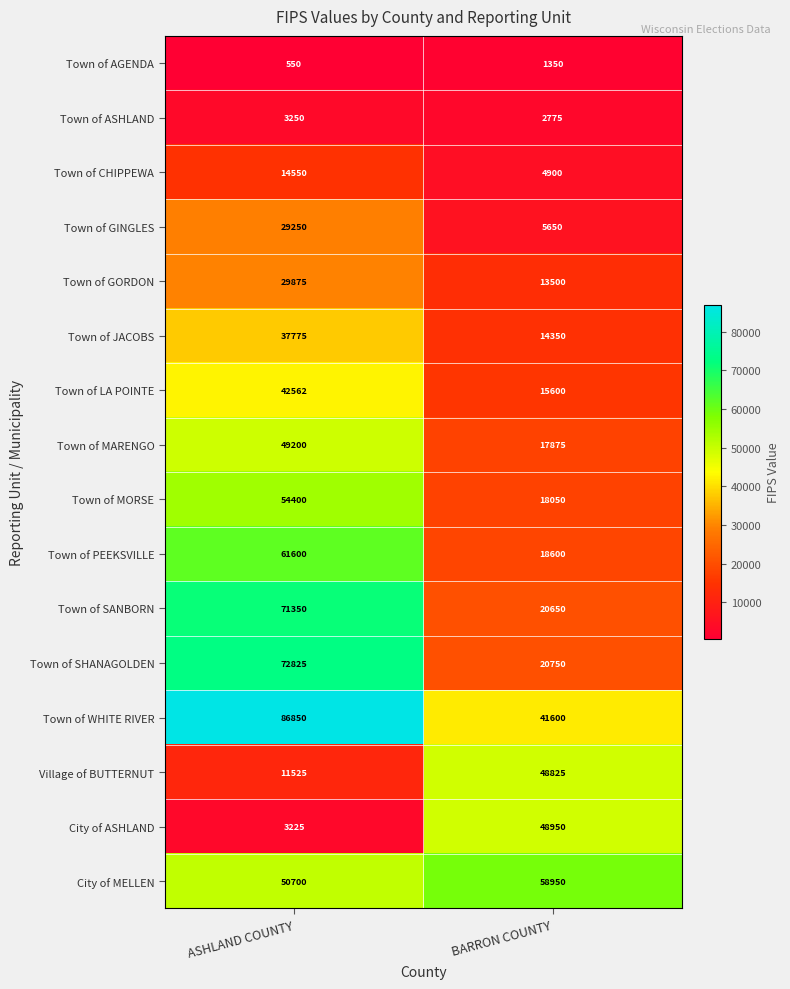

The value of Town of JACOBS at BARRON COUNTY is 7484. True or false?

False